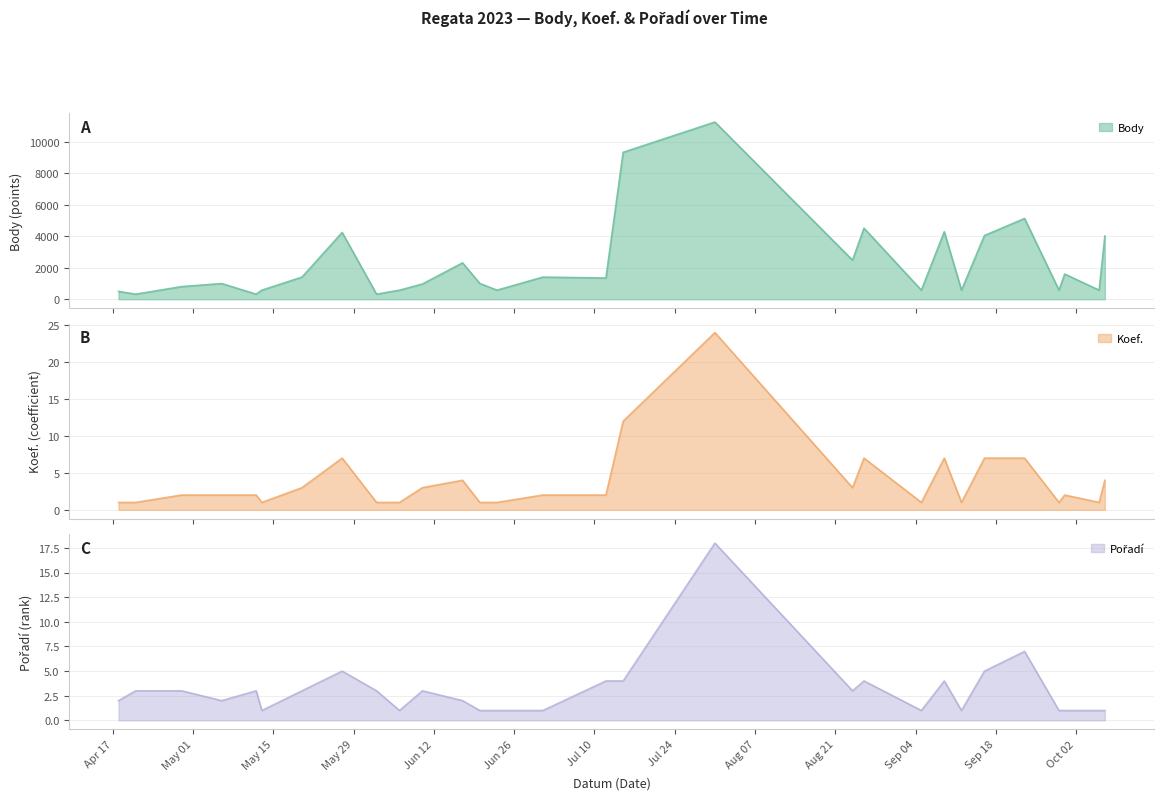

Which has a higher value, 2023-07-12 or 2023-07-31?

2023-07-31